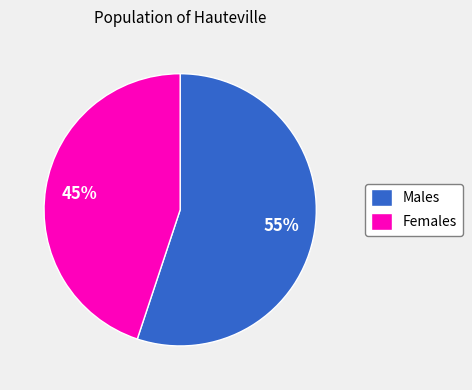

Rank the categories by value from highest to lowest.

Males, Females